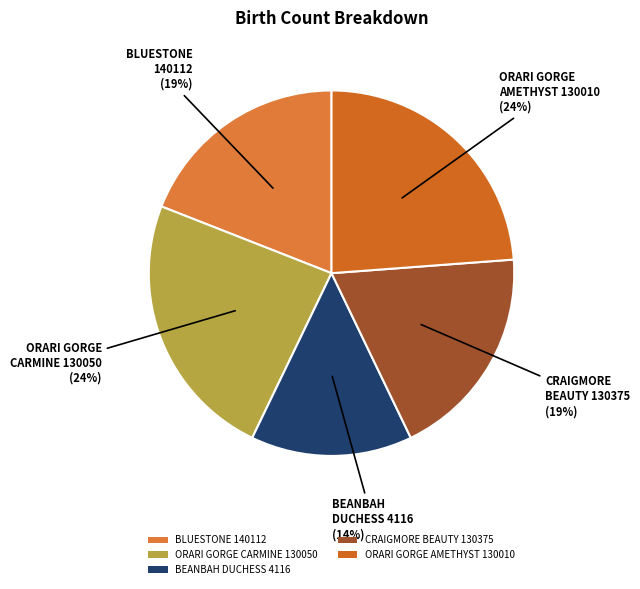

To the nearest percent, what is the combined percentage of ORARI GORGE CARMINE 130050 and BLUESTONE 140112?

43%